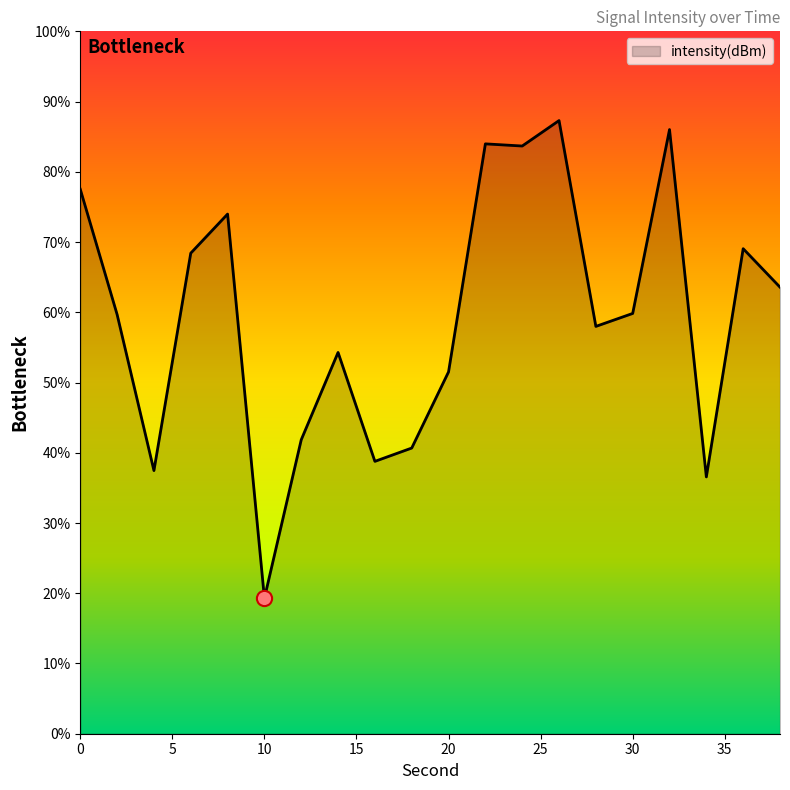

Between 38 and 12, which is larger?

38